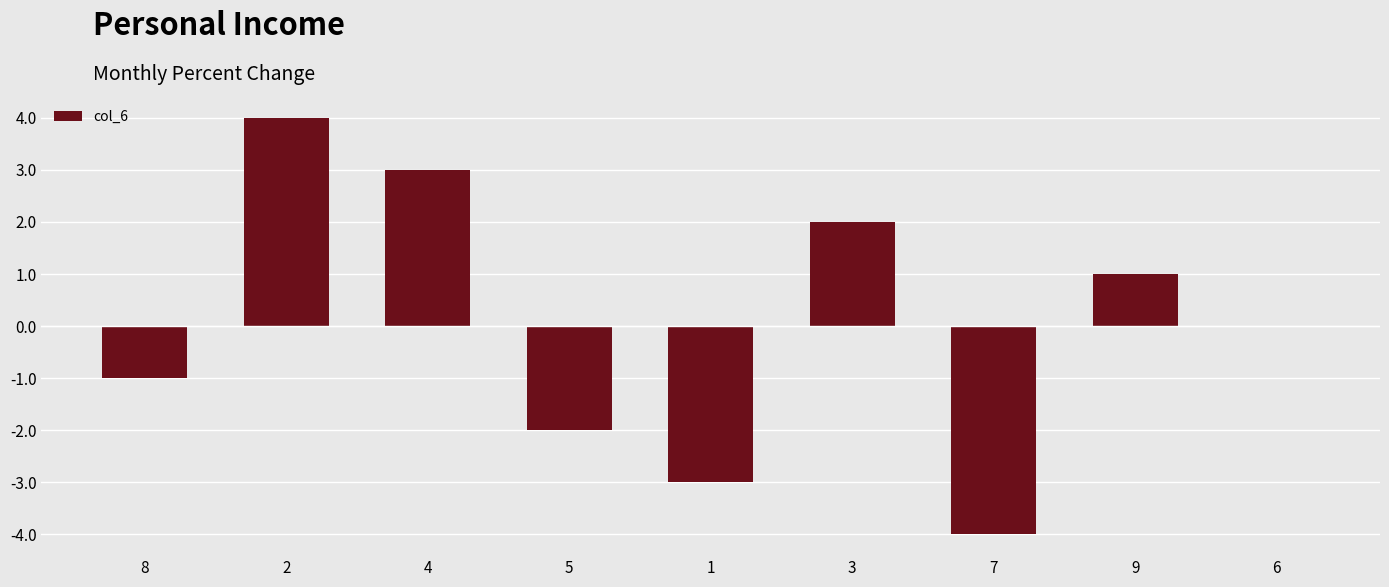

How many categories are shown in the chart?

9